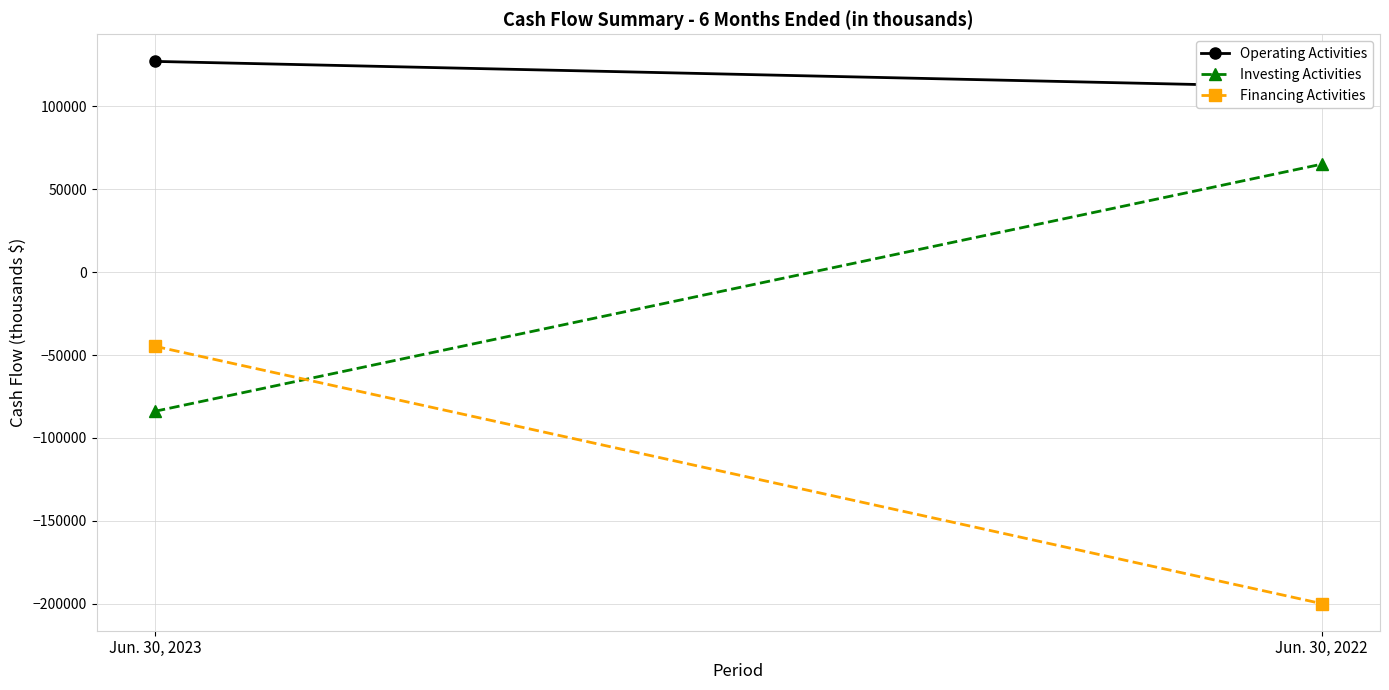

Is the value of Investing Activities at Jun. 30, 2022 greater than the value of Operating Activities at Jun. 30, 2023?

No